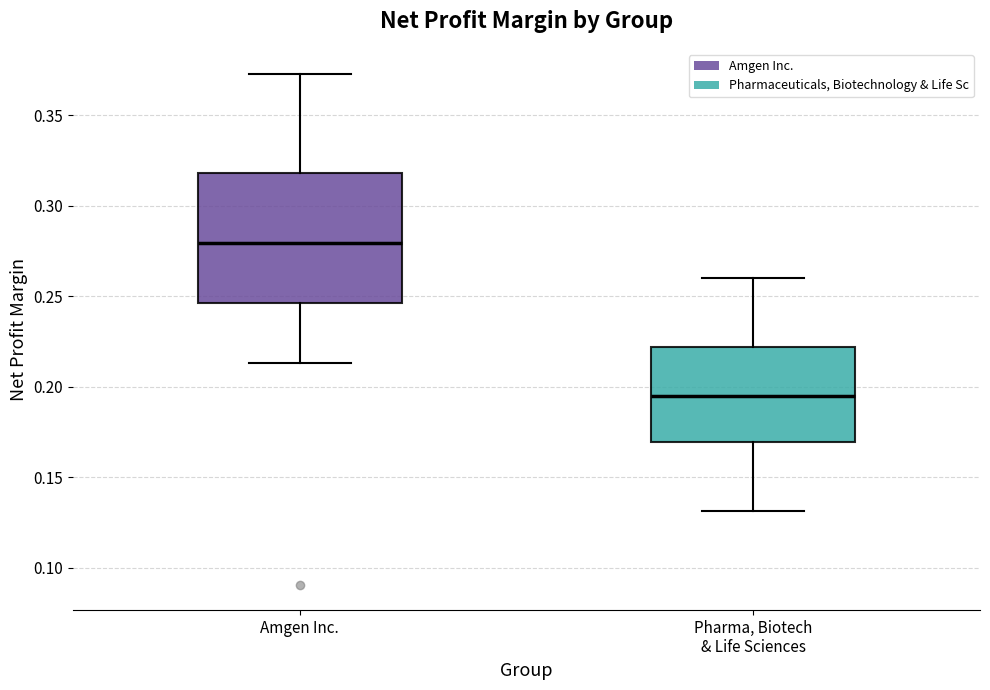

Which box is the tallest, from its lower edge to its upper edge?

Amgen Inc.